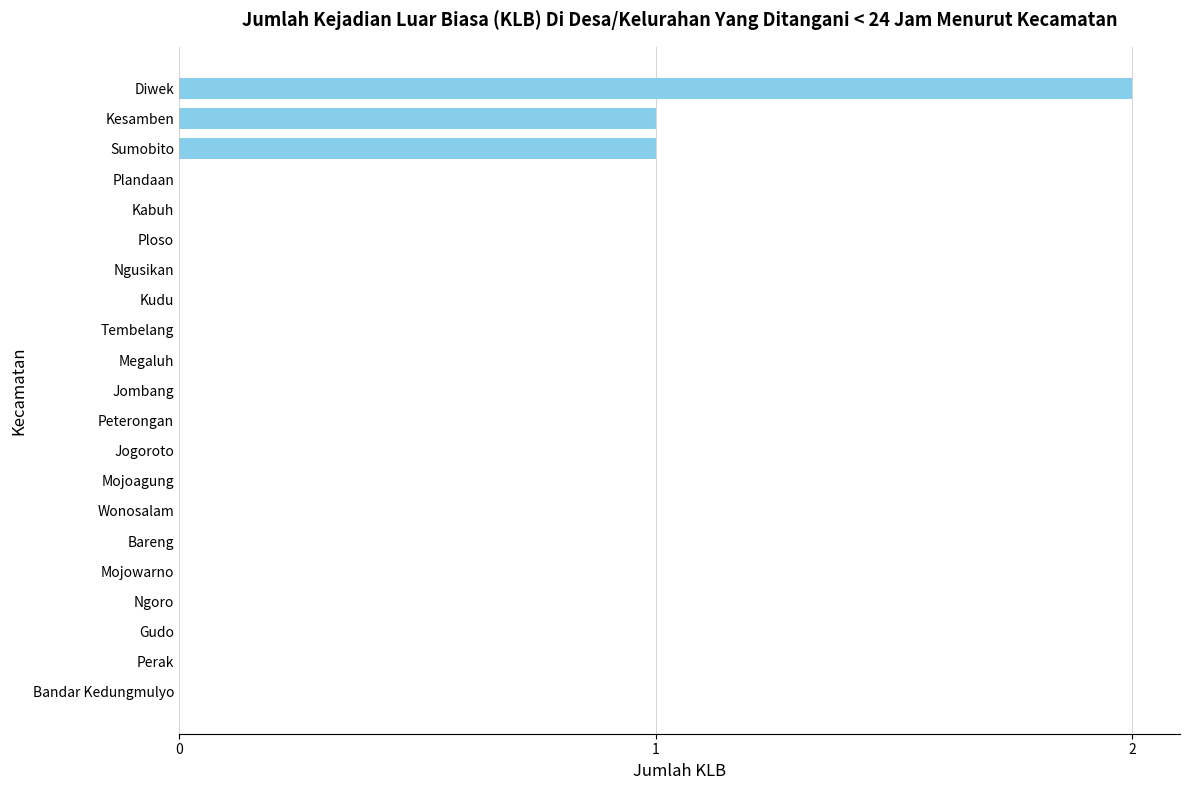

How many categories are shown in the chart?

21